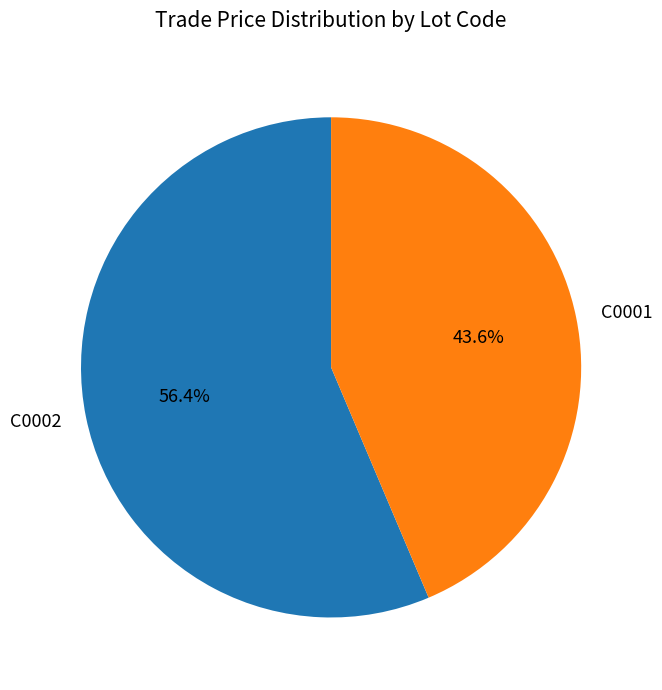

Approximately how many times larger is the value at C0002 compared to C0001?

1.3